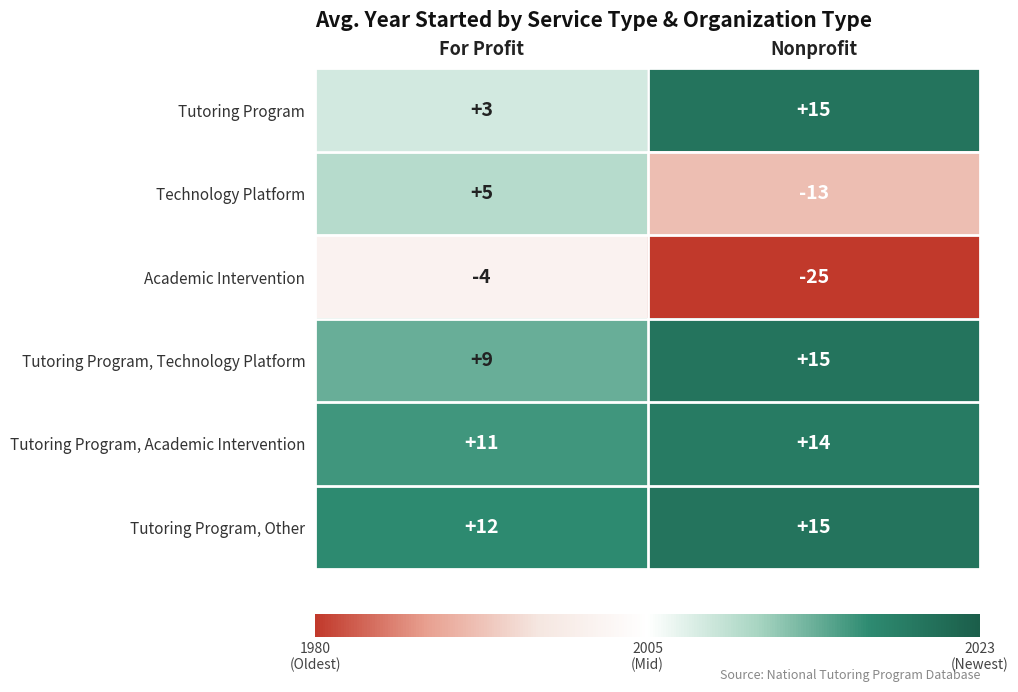

Where is Technology Platform nearest to the value -4?

For Profit